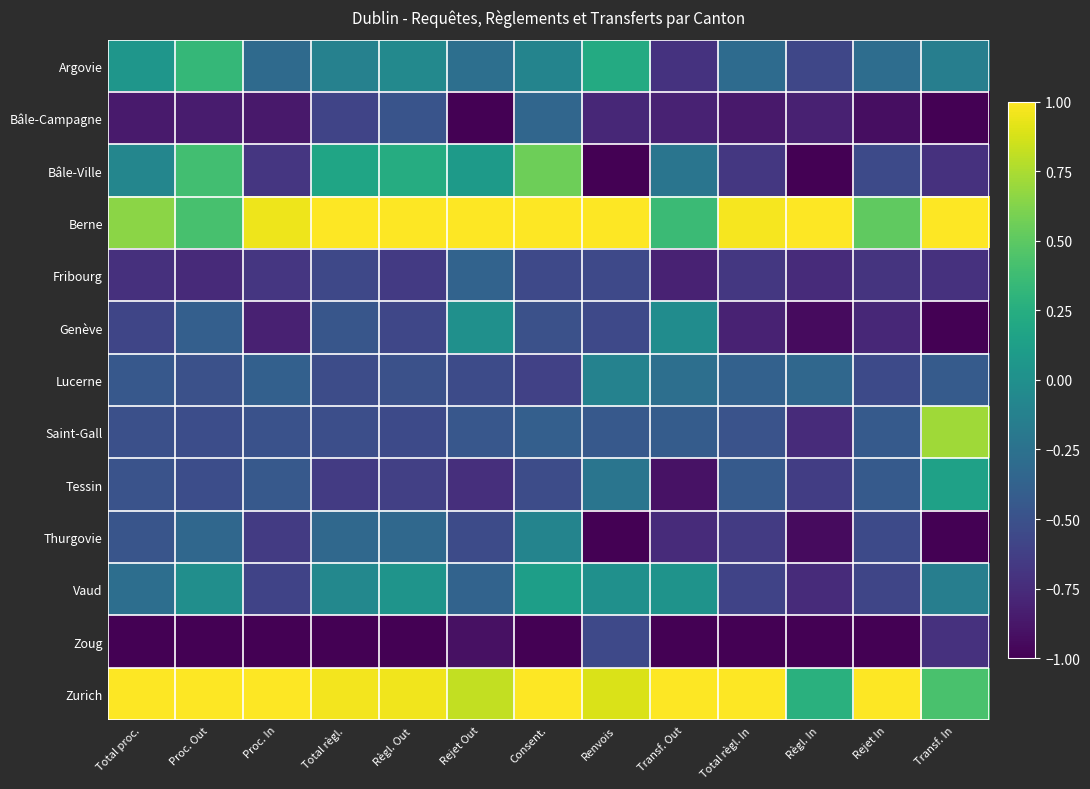

Reading left to right, extract all data points from this chart.

Argovie: Total proc.=0.0	Proc. Out=0.3	Proc. In=-0.3	Total règl.=-0.1	Règl. Out=-0.1	Rejet Out=-0.3	Consent.=-0.1	Renvois=0.2	Transf. Out=-0.7	Total règl. In=-0.3	Règl. In=-0.6	Rejet In=-0.3	Transf. In=-0.1
Bâle-Campagne: Total proc.=-0.9	Proc. Out=-0.8	Proc. In=-0.9	Total règl.=-0.6	Règl. Out=-0.5	Rejet Out=-1.0	Consent.=-0.3	Renvois=-0.8	Transf. Out=-0.8	Total règl. In=-0.9	Règl. In=-0.8	Rejet In=-0.9	Transf. In=-1.0
Bâle-Ville: Total proc.=-0.1	Proc. Out=0.4	Proc. In=-0.7	Total règl.=0.2	Règl. Out=0.2	Rejet Out=0.1	Consent.=0.6	Renvois=-1.0	Transf. Out=-0.2	Total règl. In=-0.7	Règl. In=-1.0	Rejet In=-0.5	Transf. In=-0.7
Berne: Total proc.=0.7	Proc. Out=0.4	Proc. In=0.9	Total règl.=1.0	Règl. Out=1.0	Rejet Out=1.0	Consent.=1.0	Renvois=1.0	Transf. Out=0.4	Total règl. In=1.0	Règl. In=1.0	Rejet In=0.5	Transf. In=1.0
Fribourg: Total proc.=-0.7	Proc. Out=-0.8	Proc. In=-0.7	Total règl.=-0.6	Règl. Out=-0.7	Rejet Out=-0.4	Consent.=-0.6	Renvois=-0.6	Transf. Out=-0.8	Total règl. In=-0.7	Règl. In=-0.8	Rejet In=-0.7	Transf. In=-0.7
Genève: Total proc.=-0.6	Proc. Out=-0.4	Proc. In=-0.8	Total règl.=-0.5	Règl. Out=-0.6	Rejet Out=0.0	Consent.=-0.5	Renvois=-0.6	Transf. Out=-0.0	Total règl. In=-0.8	Règl. In=-0.9	Rejet In=-0.8	Transf. In=-1.0
Lucerne: Total proc.=-0.5	Proc. Out=-0.5	Proc. In=-0.4	Total règl.=-0.5	Règl. Out=-0.5	Rejet Out=-0.5	Consent.=-0.6	Renvois=-0.1	Transf. Out=-0.3	Total règl. In=-0.4	Règl. In=-0.3	Rejet In=-0.5	Transf. In=-0.4
Saint-Gall: Total proc.=-0.5	Proc. Out=-0.5	Proc. In=-0.5	Total règl.=-0.5	Règl. Out=-0.6	Rejet Out=-0.5	Consent.=-0.4	Renvois=-0.4	Transf. Out=-0.4	Total règl. In=-0.5	Règl. In=-0.8	Rejet In=-0.4	Transf. In=0.7
Tessin: Total proc.=-0.5	Proc. Out=-0.5	Proc. In=-0.4	Total règl.=-0.7	Règl. Out=-0.6	Rejet Out=-0.7	Consent.=-0.5	Renvois=-0.2	Transf. Out=-0.9	Total règl. In=-0.4	Règl. In=-0.6	Rejet In=-0.4	Transf. In=0.1
Thurgovie: Total proc.=-0.5	Proc. Out=-0.3	Proc. In=-0.7	Total règl.=-0.3	Règl. Out=-0.3	Rejet Out=-0.5	Consent.=-0.1	Renvois=-1.0	Transf. Out=-0.8	Total règl. In=-0.6	Règl. In=-0.9	Rejet In=-0.5	Transf. In=-1.0
Vaud: Total proc.=-0.3	Proc. Out=-0.0	Proc. In=-0.6	Total règl.=-0.1	Règl. Out=0.0	Rejet Out=-0.4	Consent.=0.1	Renvois=0.0	Transf. Out=0.0	Total règl. In=-0.6	Règl. In=-0.8	Rejet In=-0.6	Transf. In=-0.1
Zoug: Total proc.=-1.0	Proc. Out=-1.0	Proc. In=-1.0	Total règl.=-1.0	Règl. Out=-1.0	Rejet Out=-0.9	Consent.=-1.0	Renvois=-0.6	Transf. Out=-1.0	Total règl. In=-1.0	Règl. In=-1.0	Rejet In=-1.0	Transf. In=-0.7
Zurich: Total proc.=1.0	Proc. Out=1.0	Proc. In=1.0	Total règl.=1.0	Règl. Out=1.0	Rejet Out=0.8	Consent.=1.0	Renvois=0.9	Transf. Out=1.0	Total règl. In=1.0	Règl. In=0.3	Rejet In=1.0	Transf. In=0.4